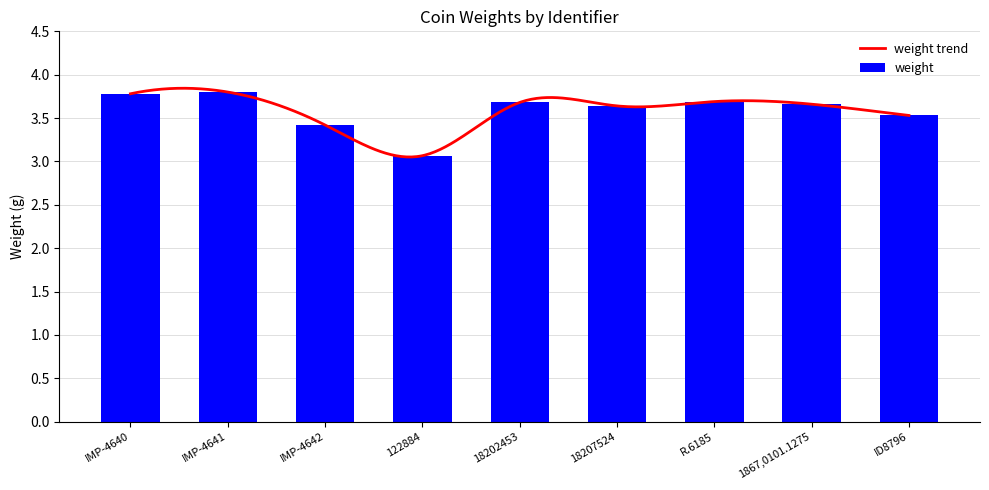

What is the difference between the maximum and minimum values?

0.7